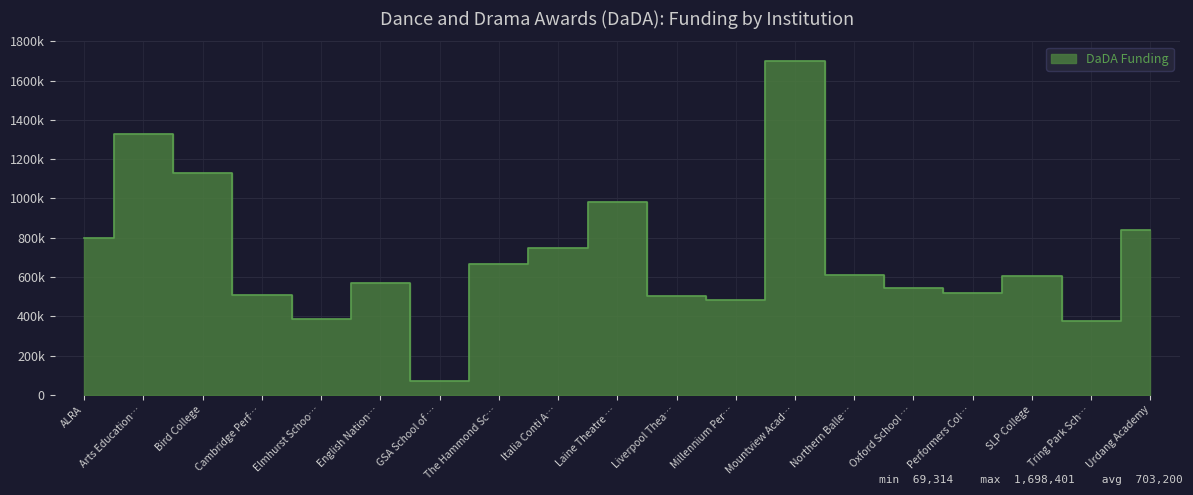

What is the change in value from Oxford School … to Performers Col…?

-29827